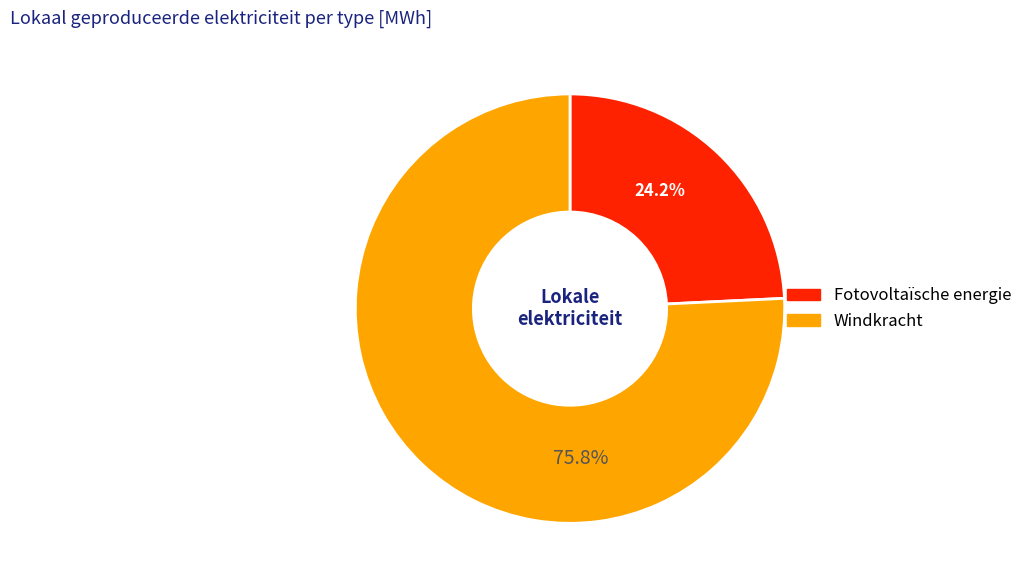

Is there any slice that represents more than half of the pie?

Yes